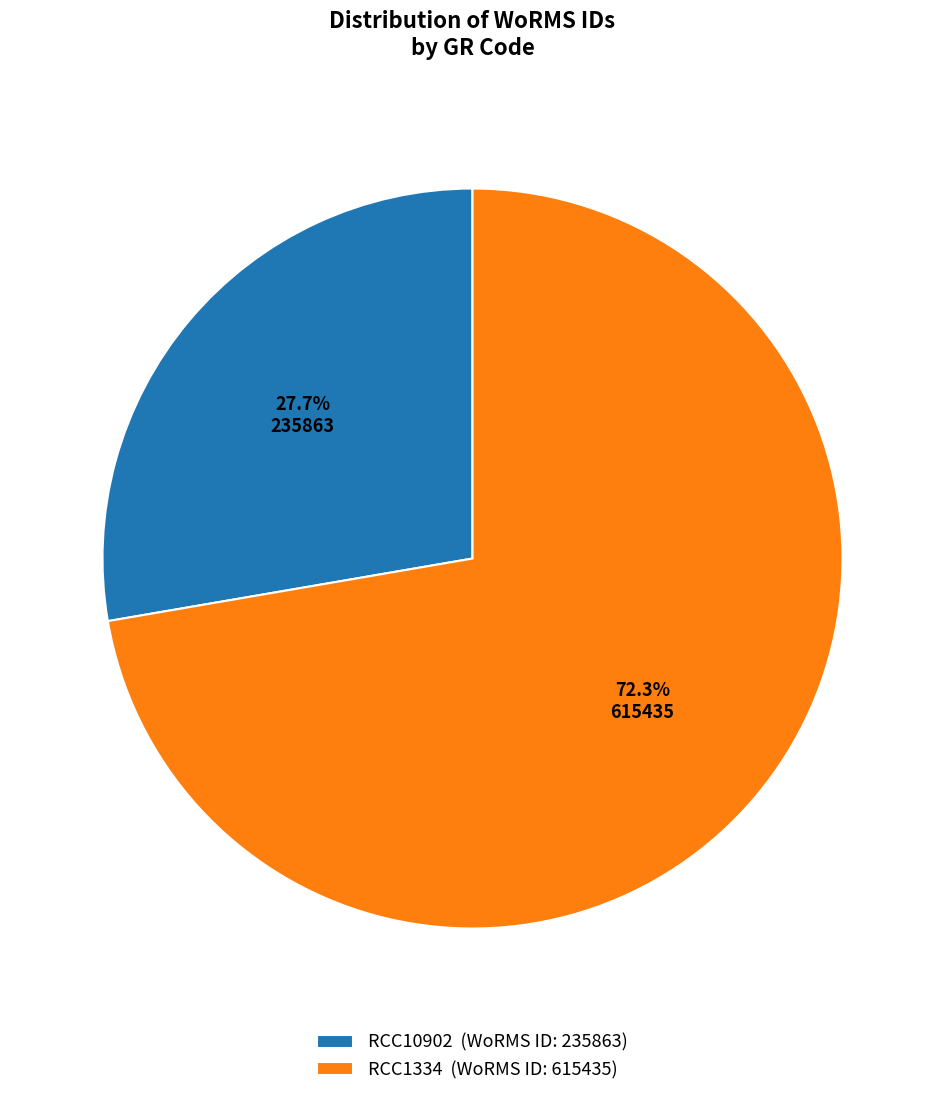

Count the number of slices in the pie.

2